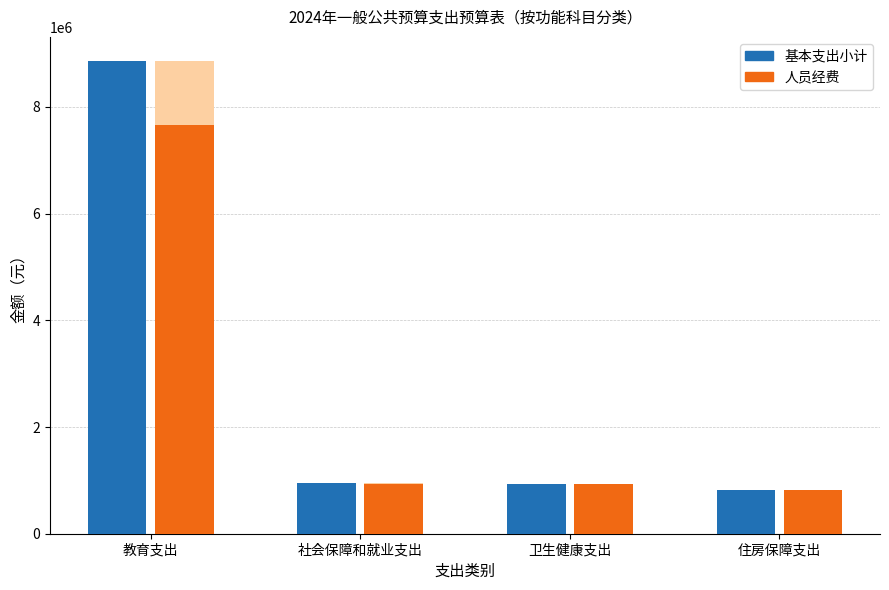

What is the label of the 1st bar from the left?

教育支出